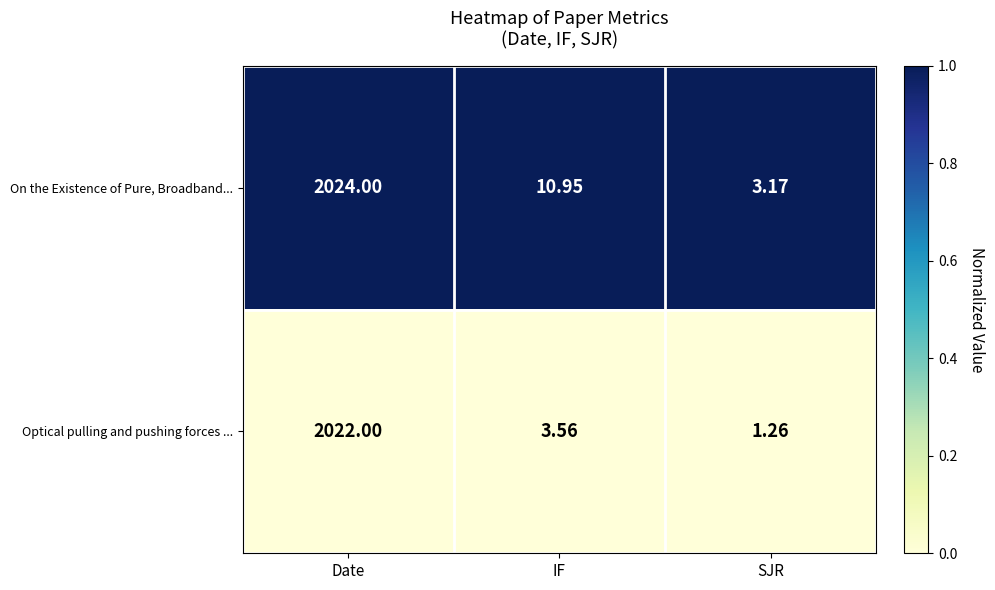

Which series changed the most between Date and IF?

Optical pulling and pushing forces ...